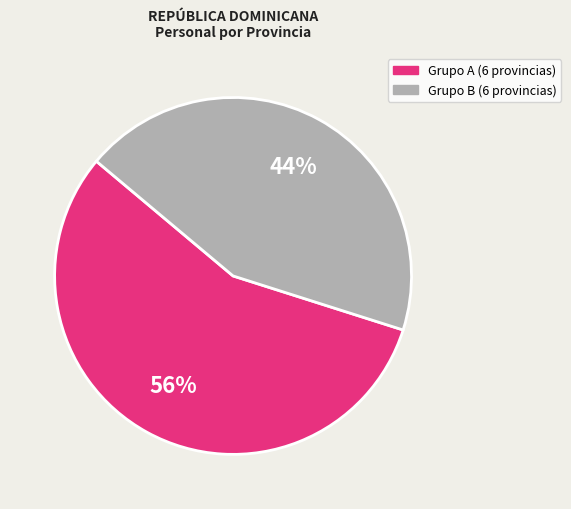

To the nearest percent, what is the difference between the largest and smallest slice percentages?

12%